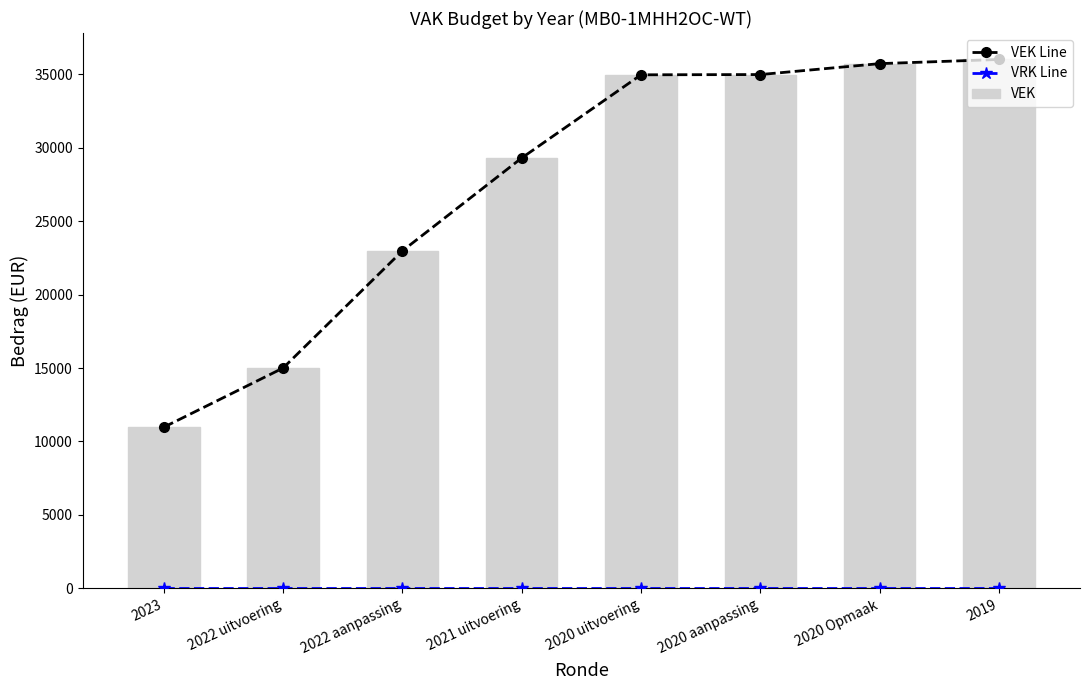

Which category has the highest value in the VRK Line series?

2023